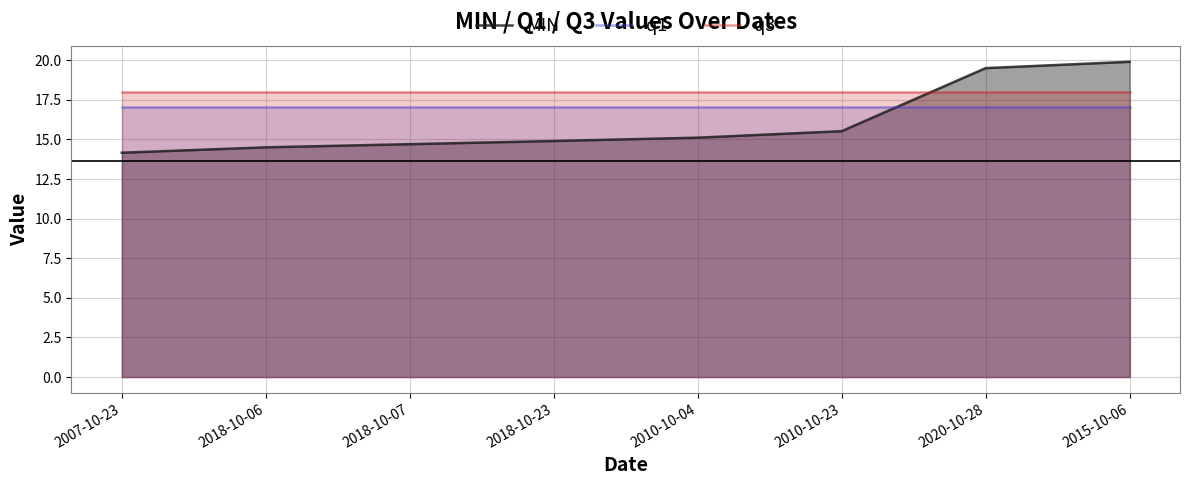

Which category has the highest value in the q1 series?

2007-10-23